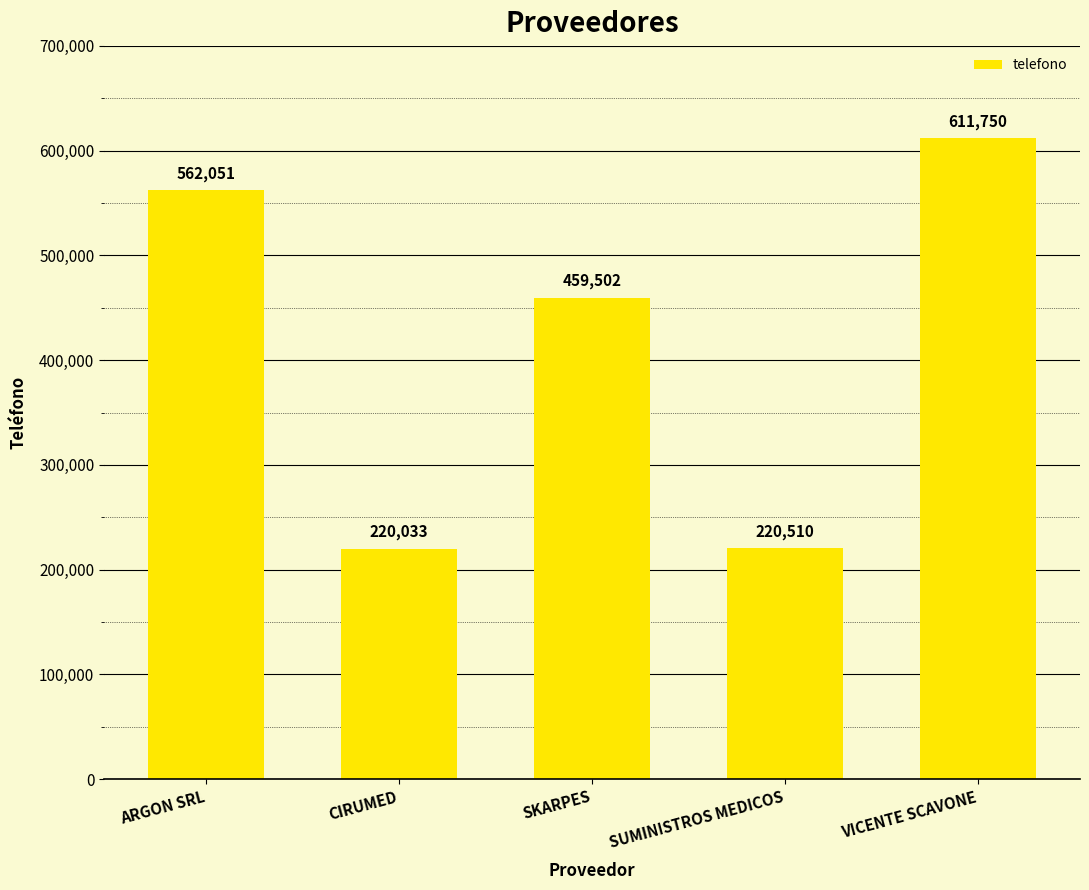

Which has a higher value, VICENTE SCAVONE or ARGON SRL?

VICENTE SCAVONE